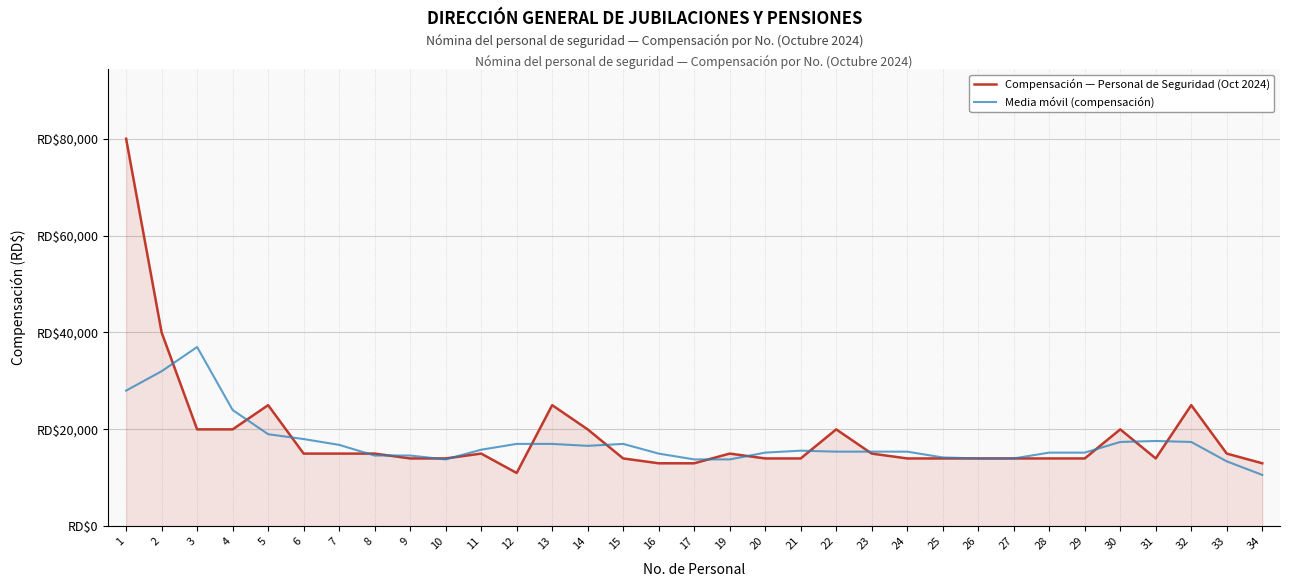

What is the difference between the highest and lowest values at 14?

3400